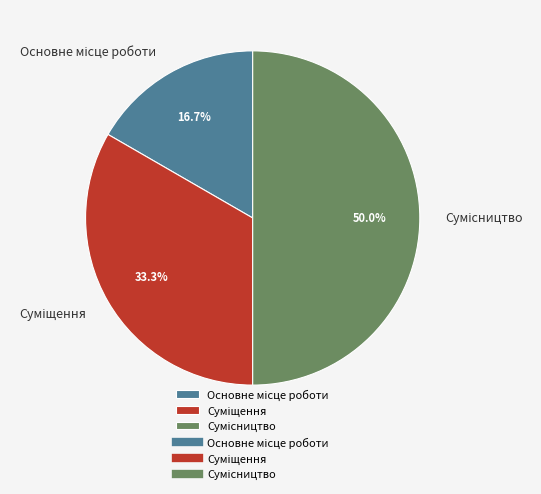

How many slices are in this pie chart?

3